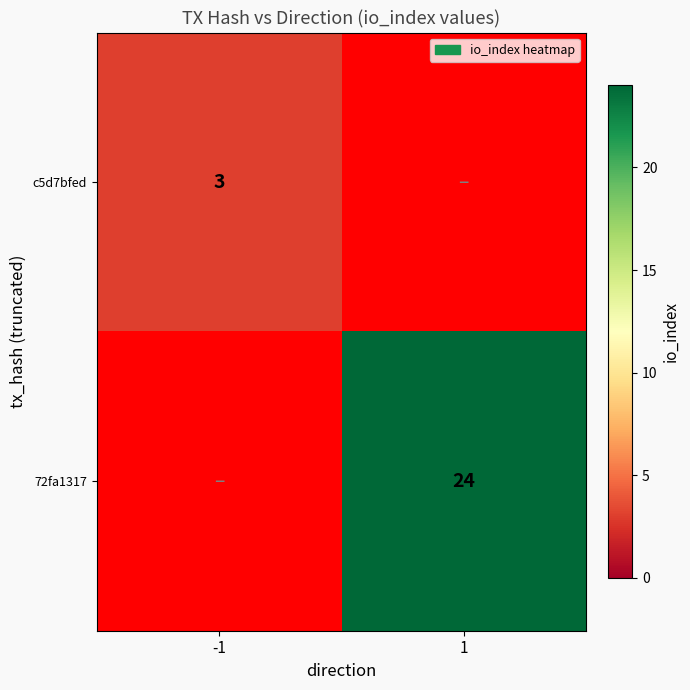

Which has a higher value, -1 or 1?

1